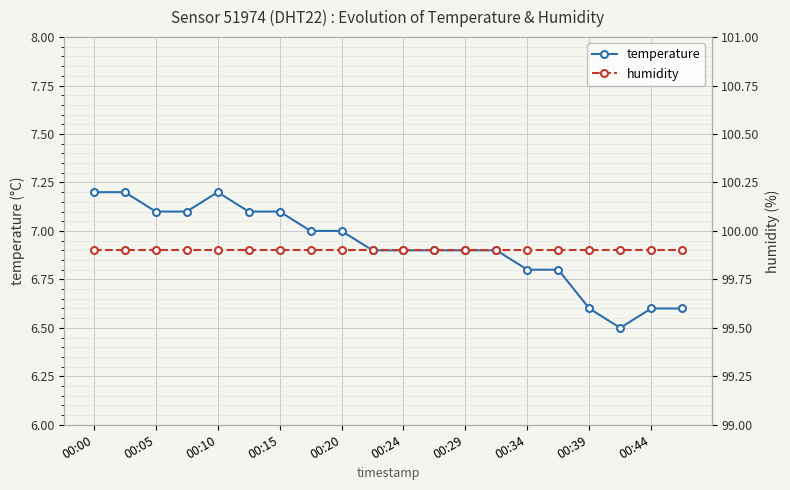

What is the highest value of the temperature series?

7.2